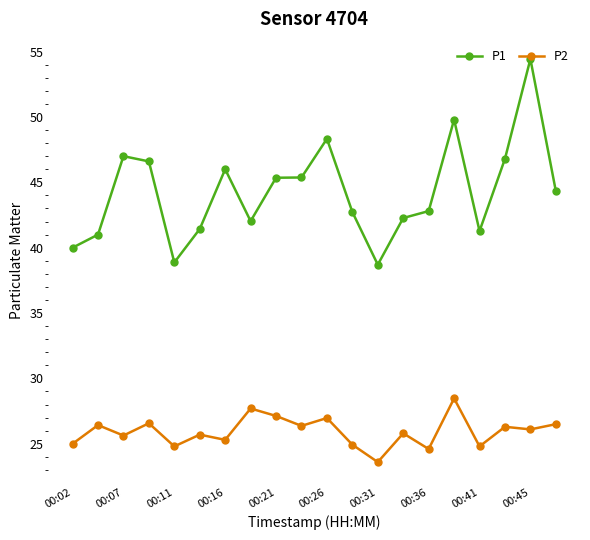

What is the value of the P1 point at the 6th from the left?

41.4